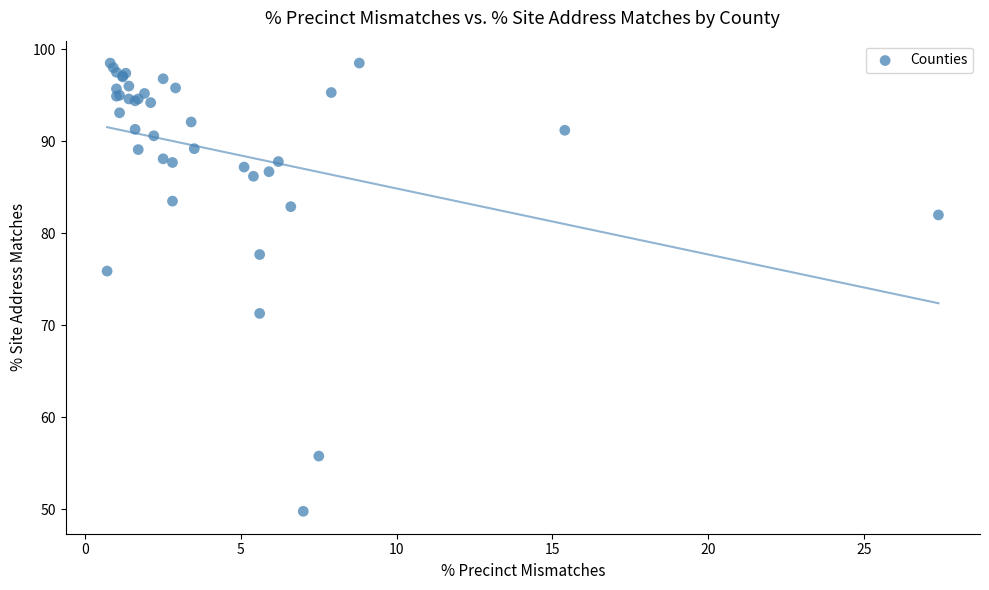

What Y value in the scatter plot is closest to 74?

75.9